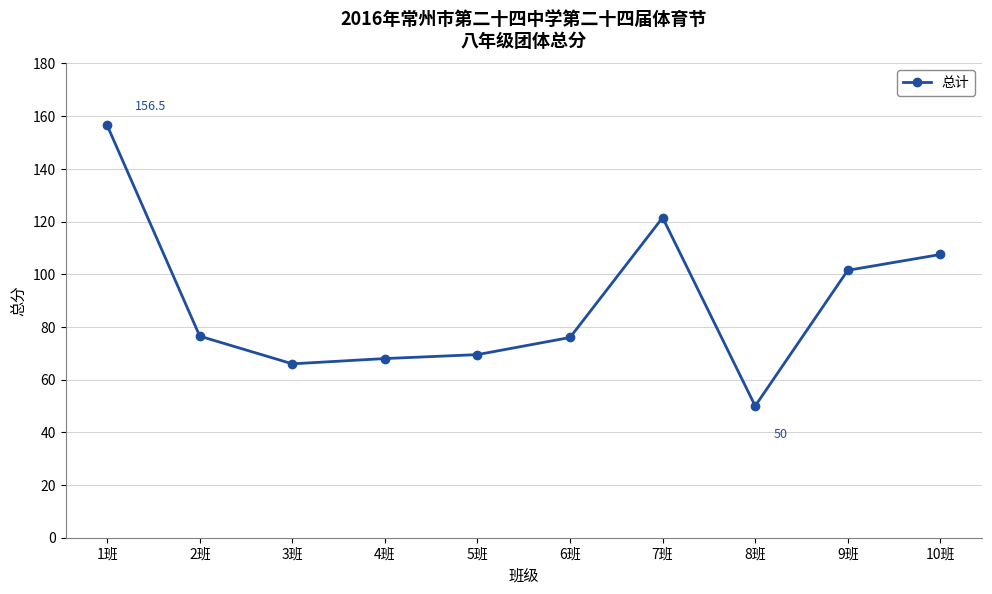

What is the difference between the second highest and second lowest values?

55.5